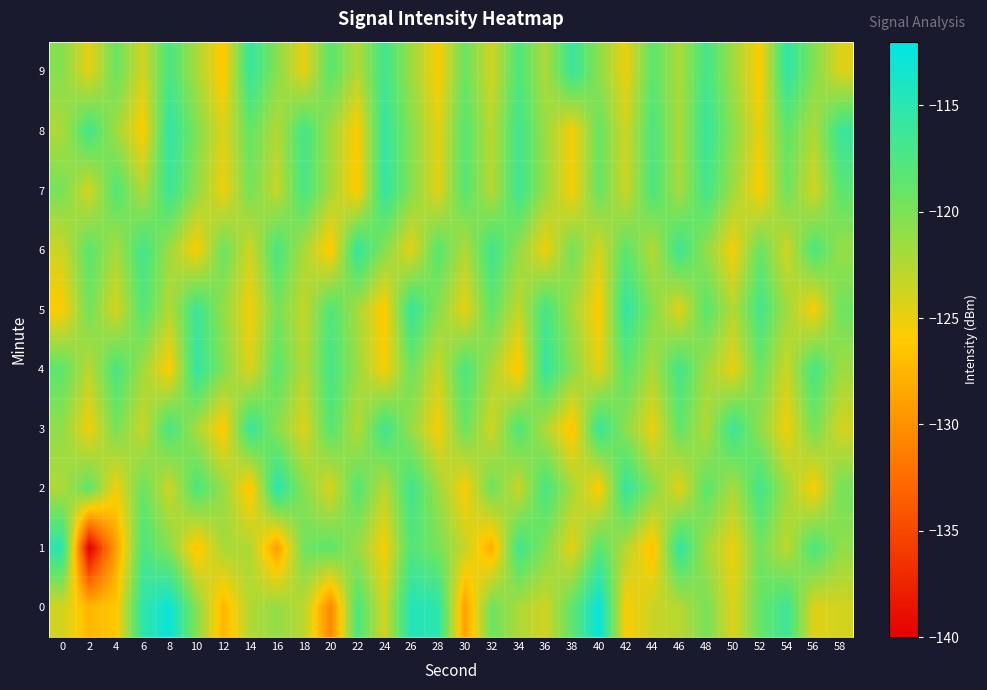

List the series in order of their peak value, lowest first.

3, 6, 4, 7, 5, 8, 9, 1, 2, 0